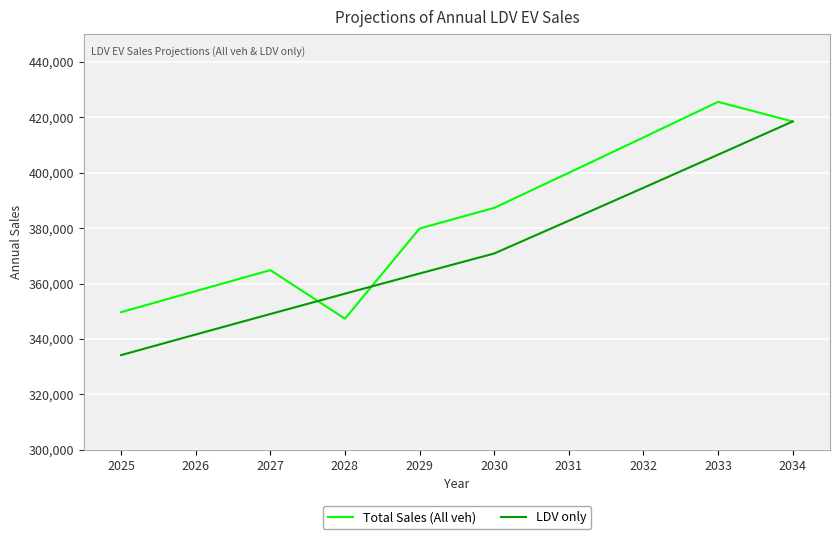

Does the chart have visible grid lines?

Yes